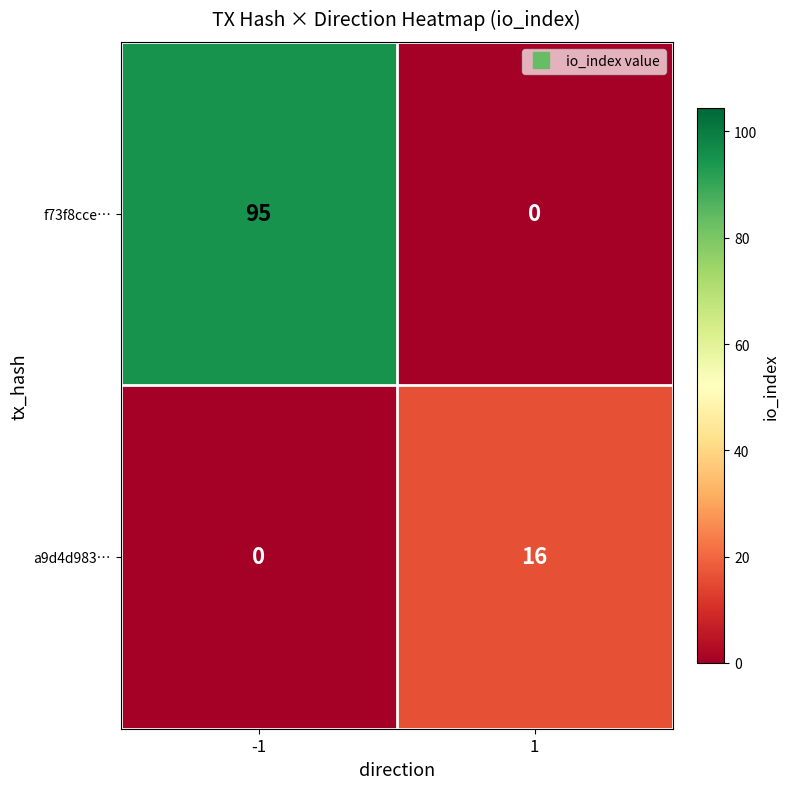

What is the difference between the maximum and minimum values in the a9d4d983… series?

16